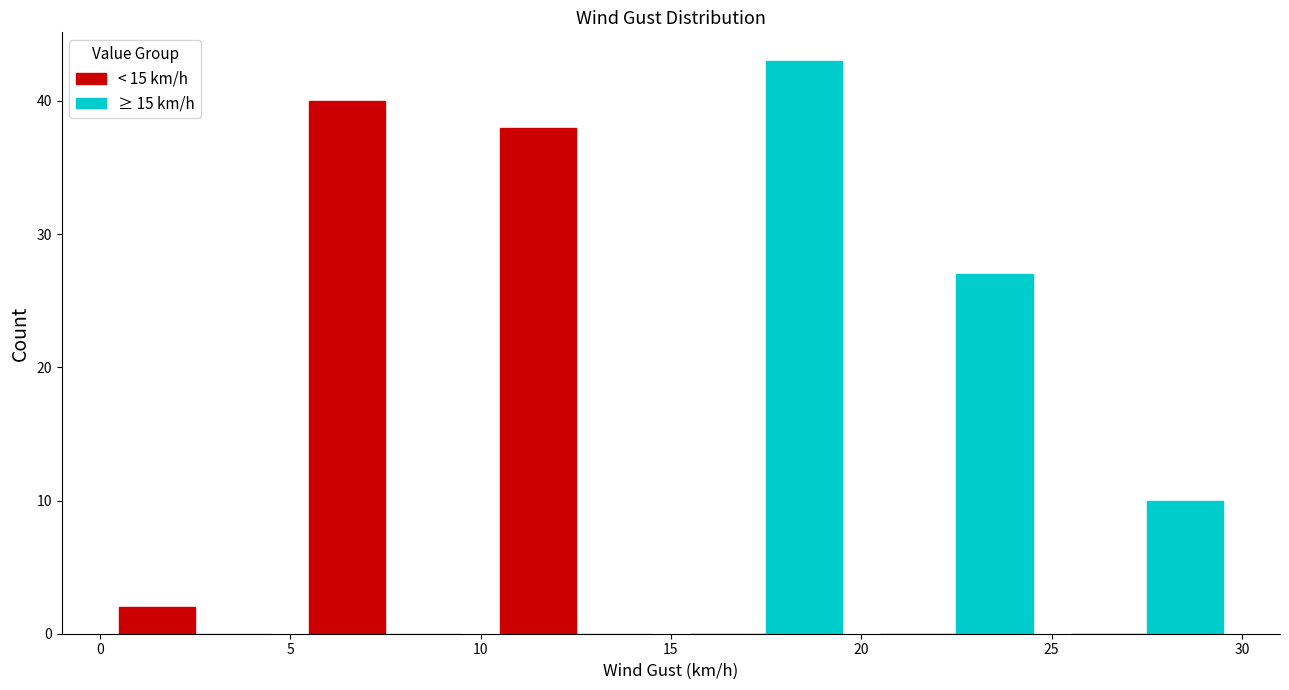

In the < 15 km/h series, which range on the x-axis has the tallest bar?

5 to 10